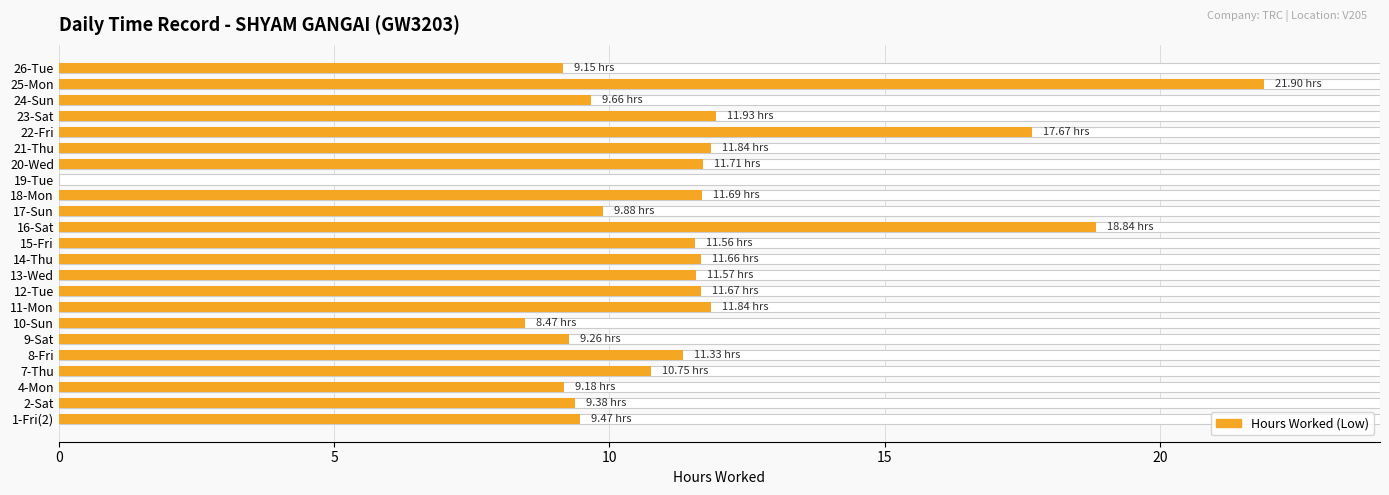

What is the label of the 16th bar from the left?

19-Tue